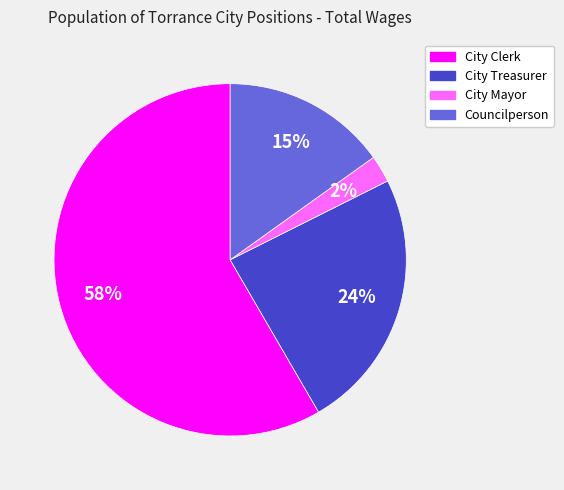

Which slice is the largest?

City Clerk